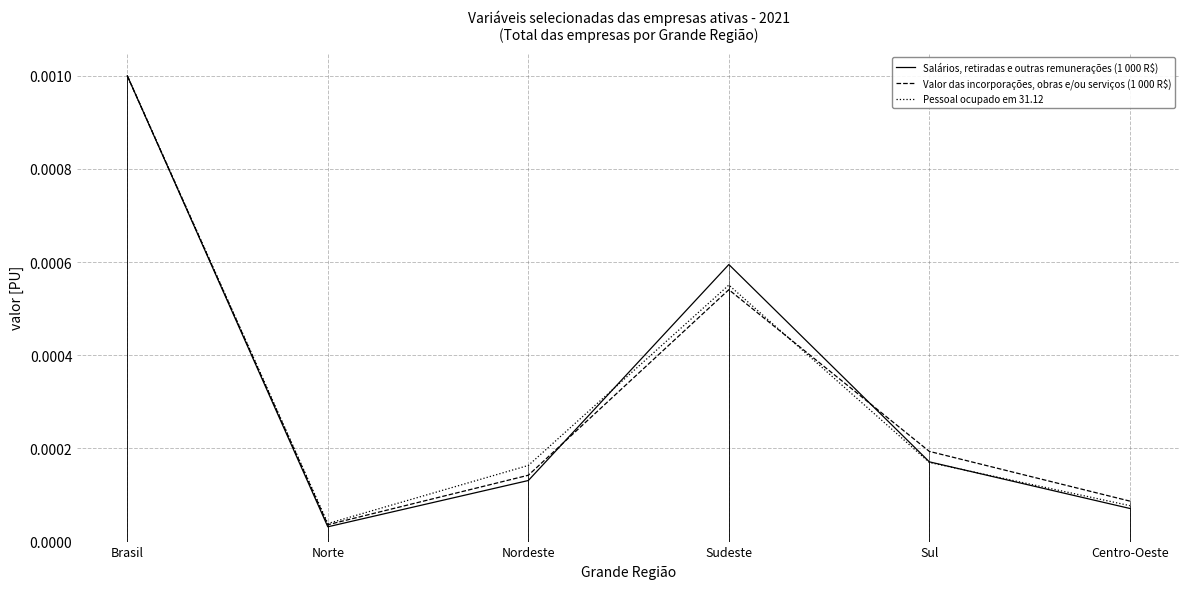

At how many categories does at least one series exceed 0?

6